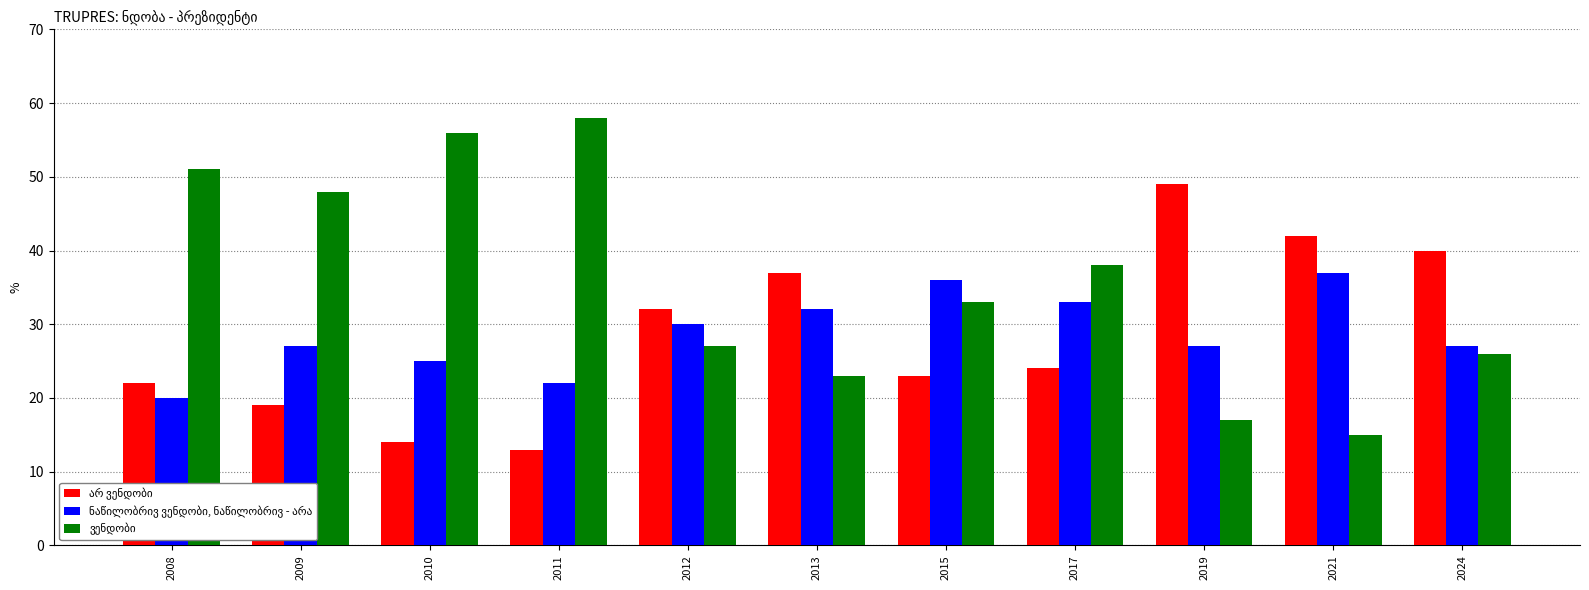

What is the total value across all series at 2013?

92